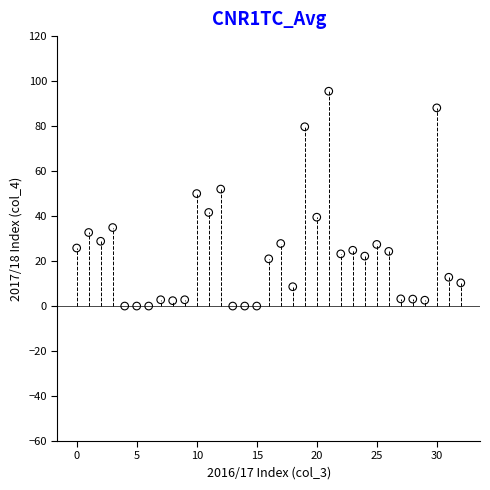

What Y value in the scatter plot is closest to 47?

50.0